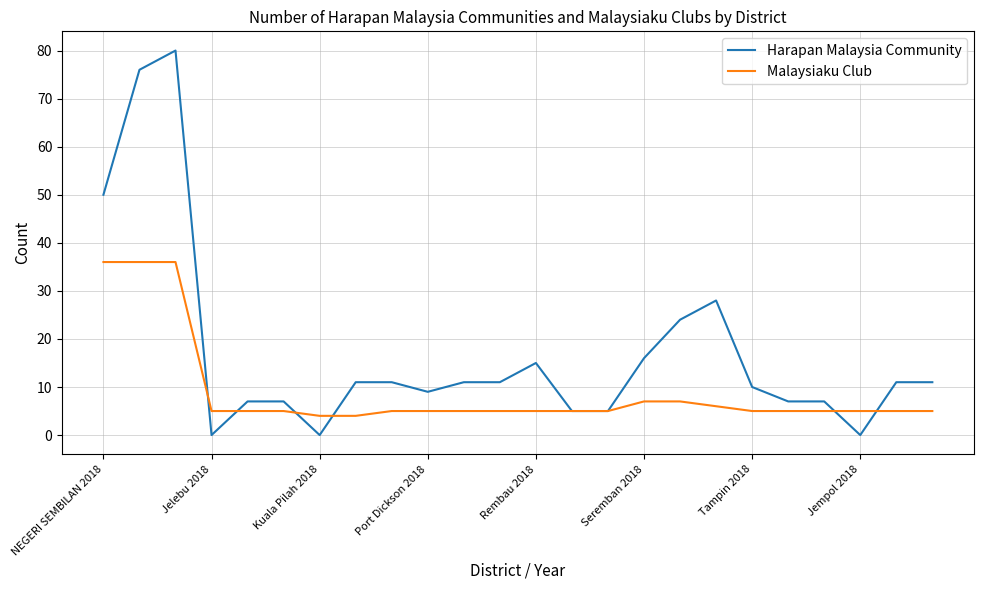

Which series has the widest spread of values?

Harapan Malaysia Community